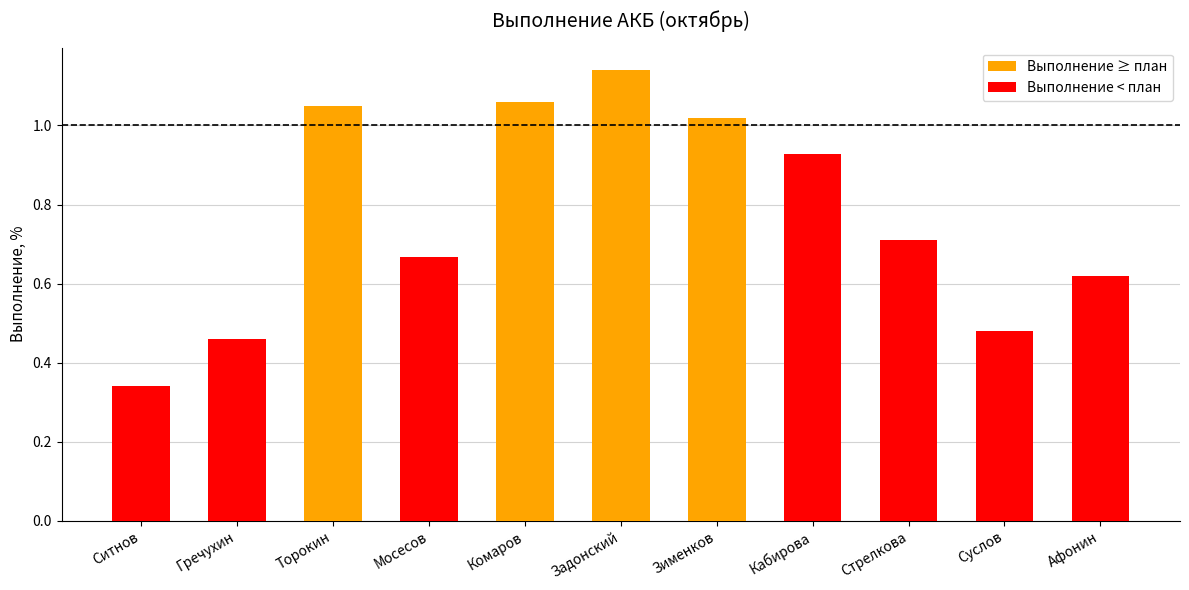

What position from the left is Комаров?

5